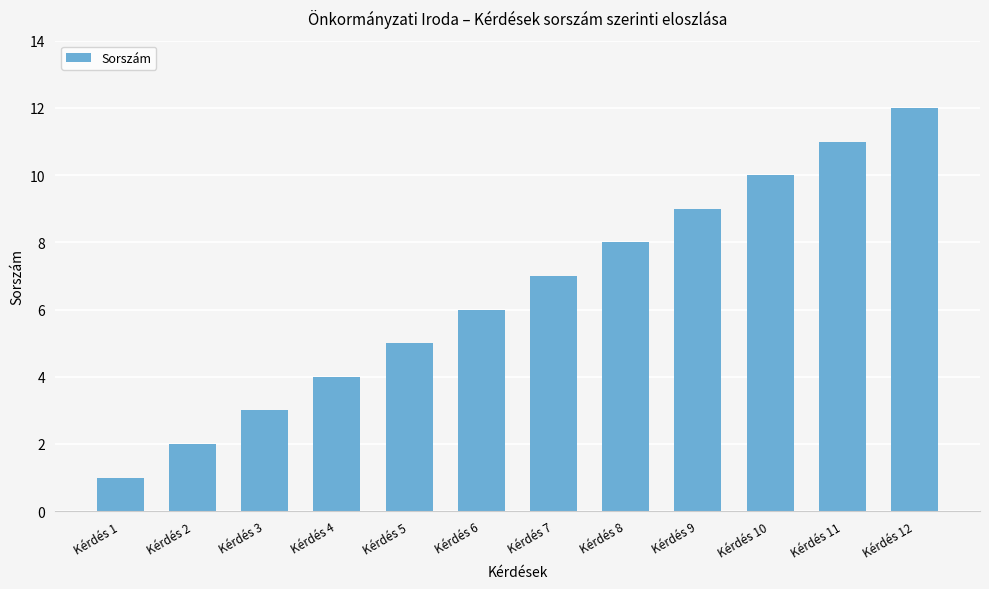

Reading right to left, list all the values displayed in this chart.

12	11	10	9	8	7	6	5	4	3	2	1